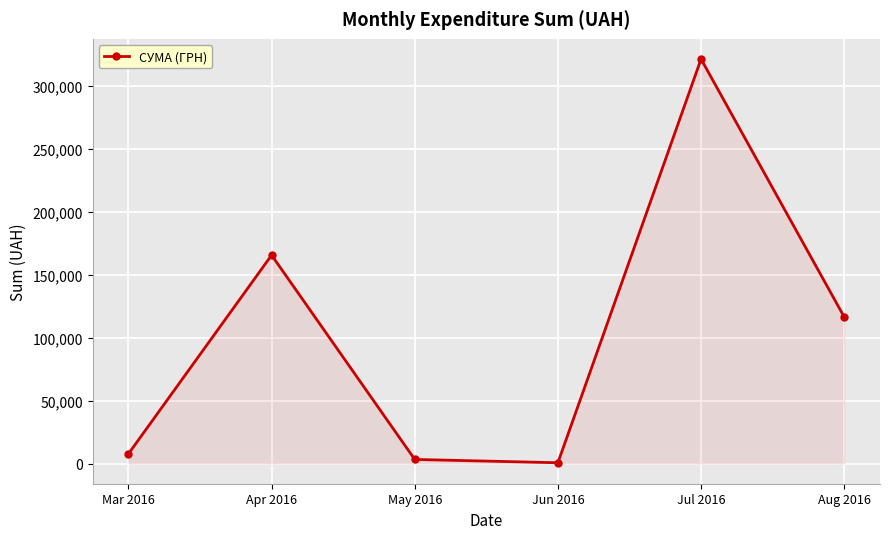

Where does the data first go above 116450?

Apr 2016